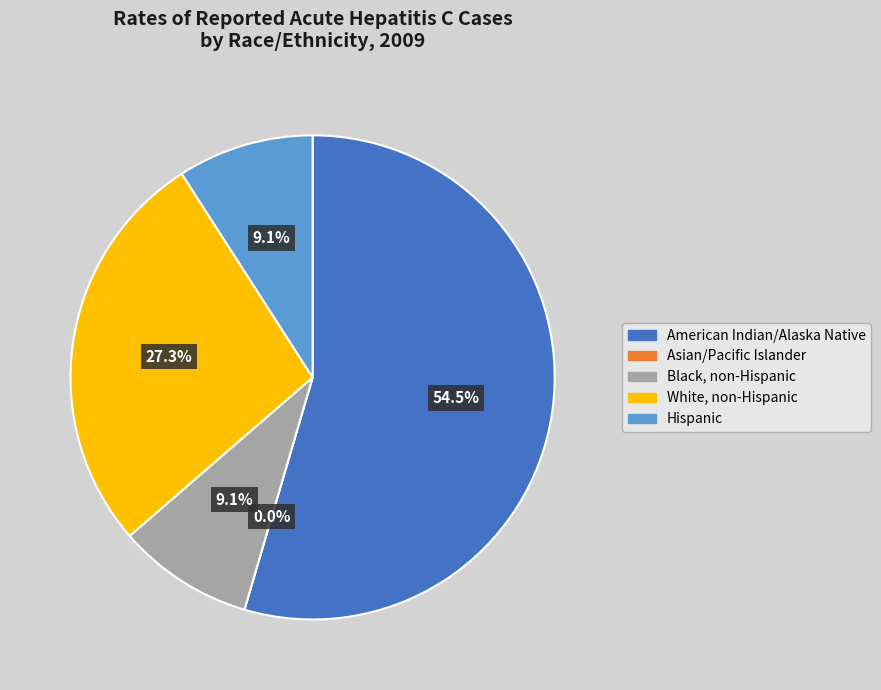

What is the smallest slice in the pie chart?

Asian/Pacific Islander